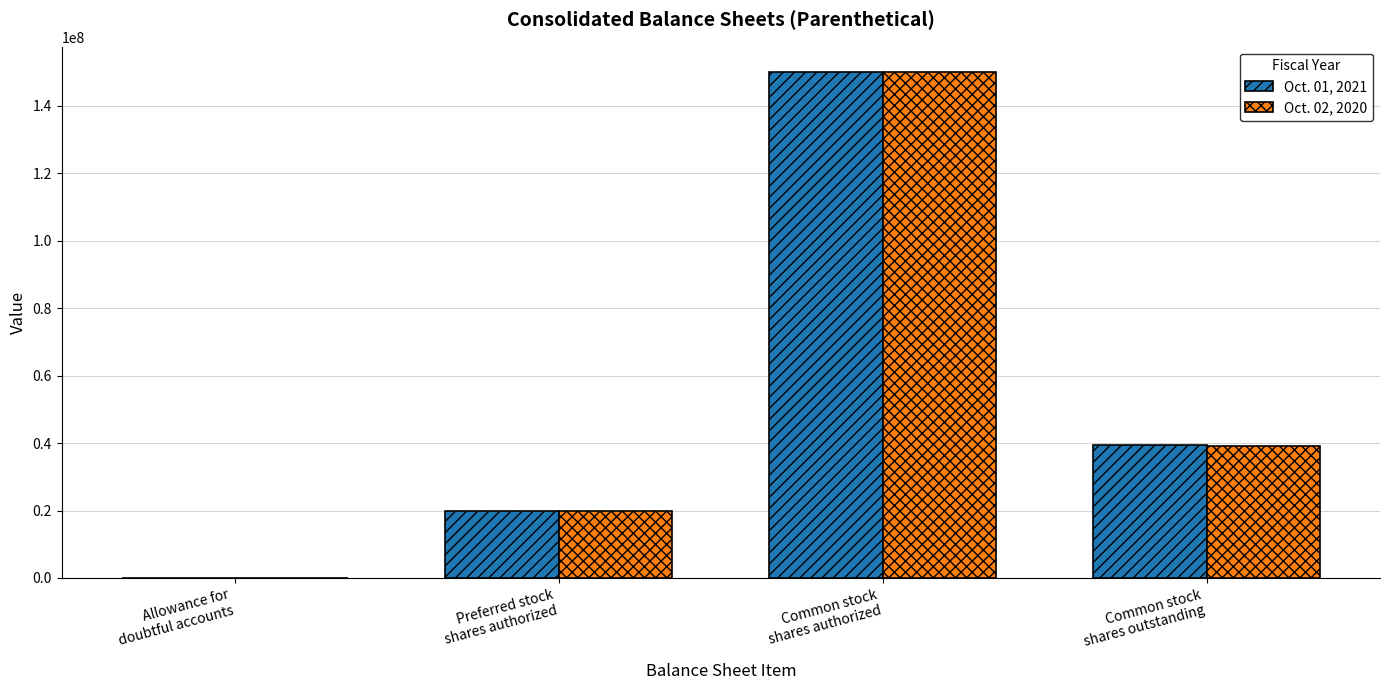

What is the sum of all Oct. 01, 2021 values?

209435831.0